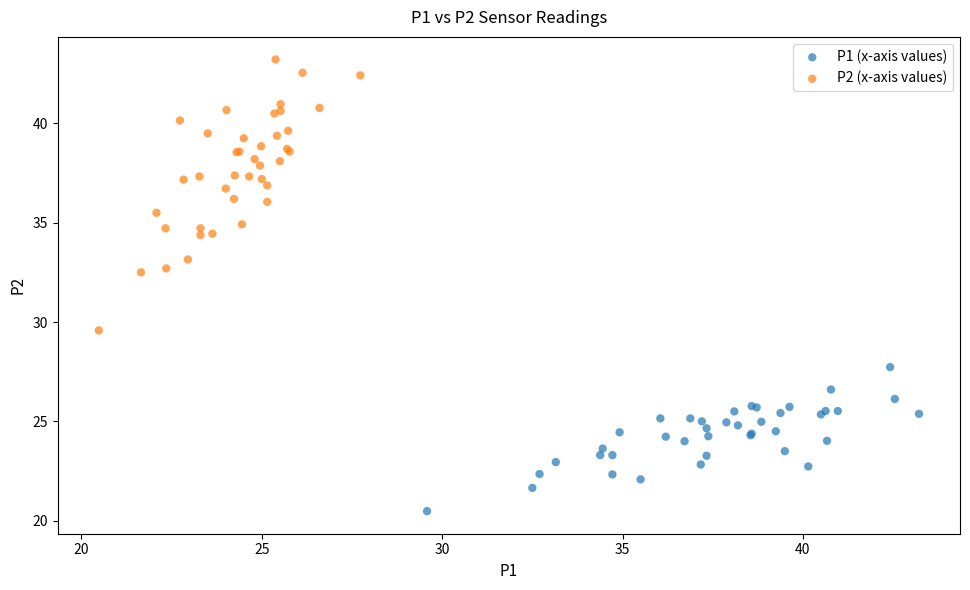

Which series reaches the minimum Y coordinate?

P1 (x-axis values)